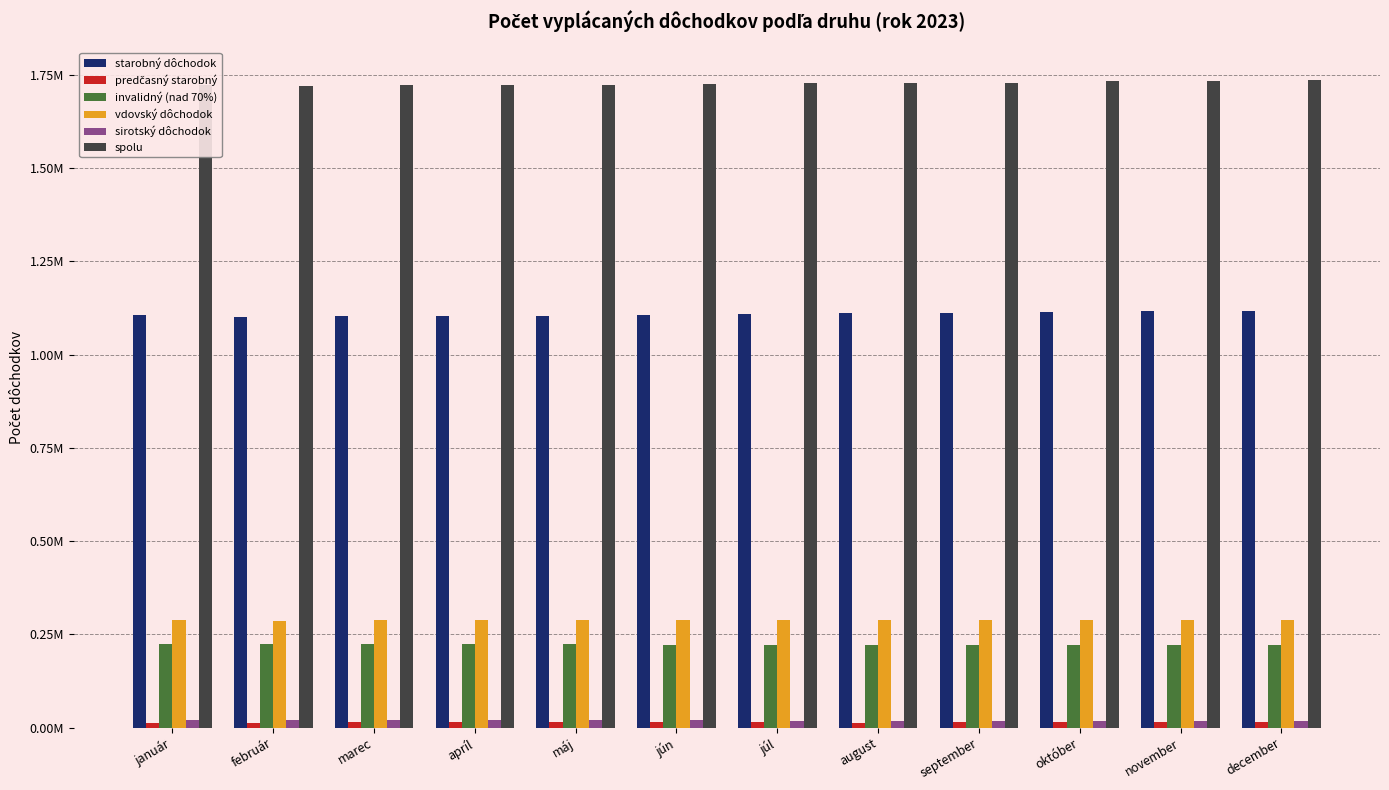

Reading left to right, extract all data points from this chart.

starobný dôchodok: január=1105403	február=1100987	marec=1102878	apríl=1102785	máj=1104323	jún=1106488	júl=1110234	august=1112078	september=1111698	október=1114611	november=1116955	december=1118242
predčasný starobný: január=12061	február=12981	marec=13993	apríl=13986	máj=13884	jún=13899	júl=13589	august=12880	september=14303	október=15072	november=14964	december=15427
invalidný (nad 70%): január=223698	február=223698	marec=223244	apríl=222810	máj=222654	jún=222339	júl=222320	august=221815	september=221606	október=221430	november=220880	december=220349
vdovský dôchodok: január=288316	február=286937	marec=287520	apríl=288175	máj=288174	jún=288317	júl=289093	august=289097	september=287993	október=288387	november=288635	december=288365
sirotský dôchodok: január=20292	február=21178	marec=21500	apríl=21064	máj=20308	jún=20278	júl=18221	august=18251	september=17695	október=17980	november=17772	december=18714
spolu: január=1723469	február=1719436	marec=1723152	apríl=1723204	máj=1723892	jún=1726206	júl=1728719	august=1729451	september=1728535	október=1733059	november=1735001	december=1736929